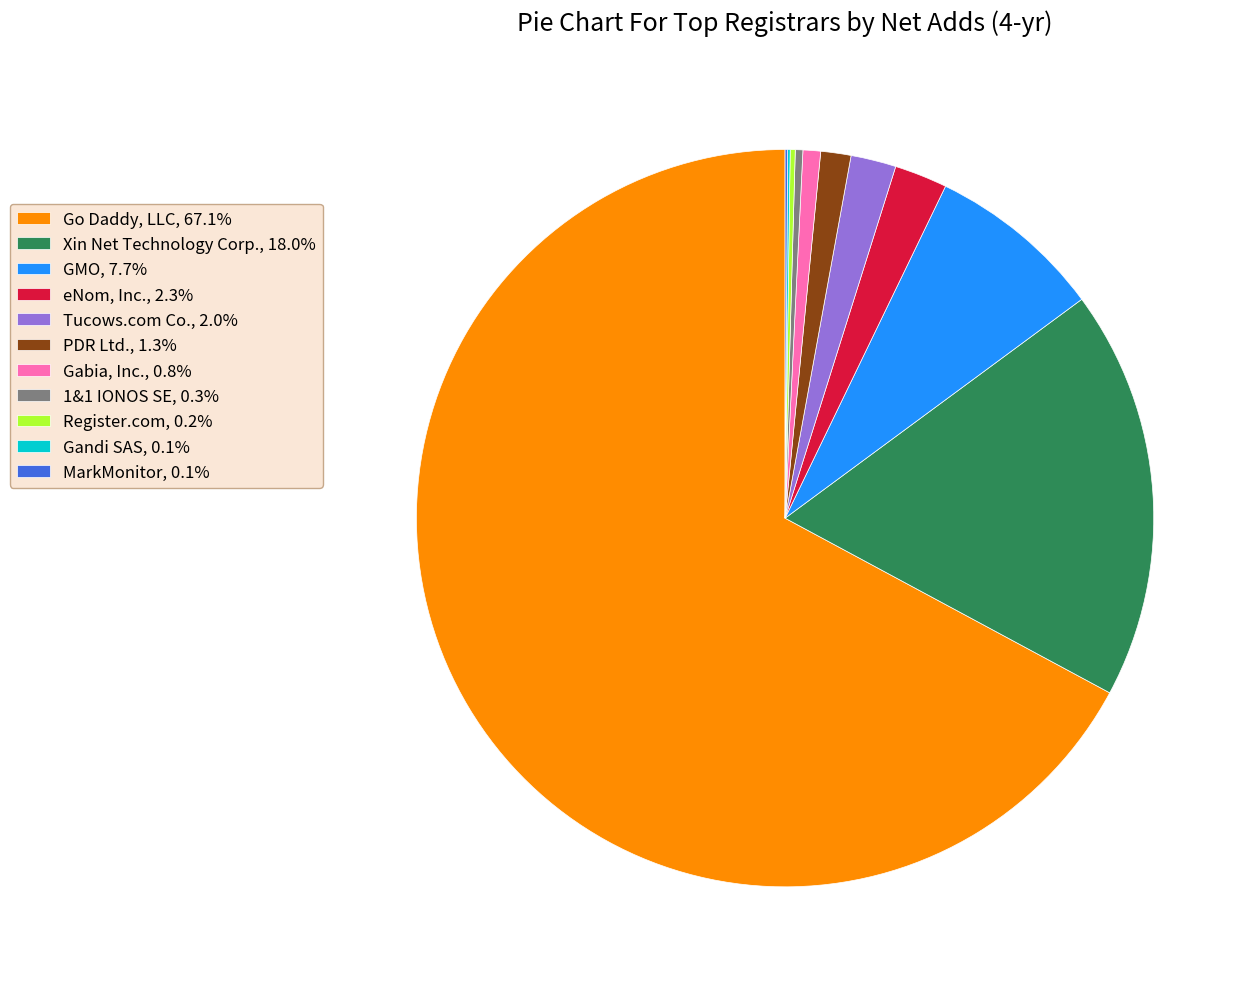

Do Tucows.com Co., 2.0% and GMO, 7.7% together represent more than half of the pie?

No